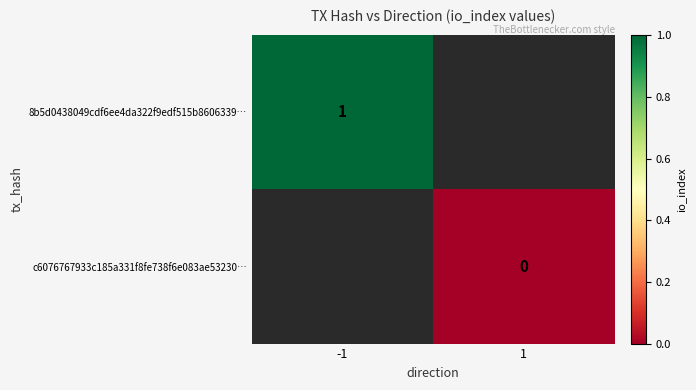

True or false: 8b5d0438049cdf6ee4da322f9edf515b8606339… has a value of 2 at -1.

False